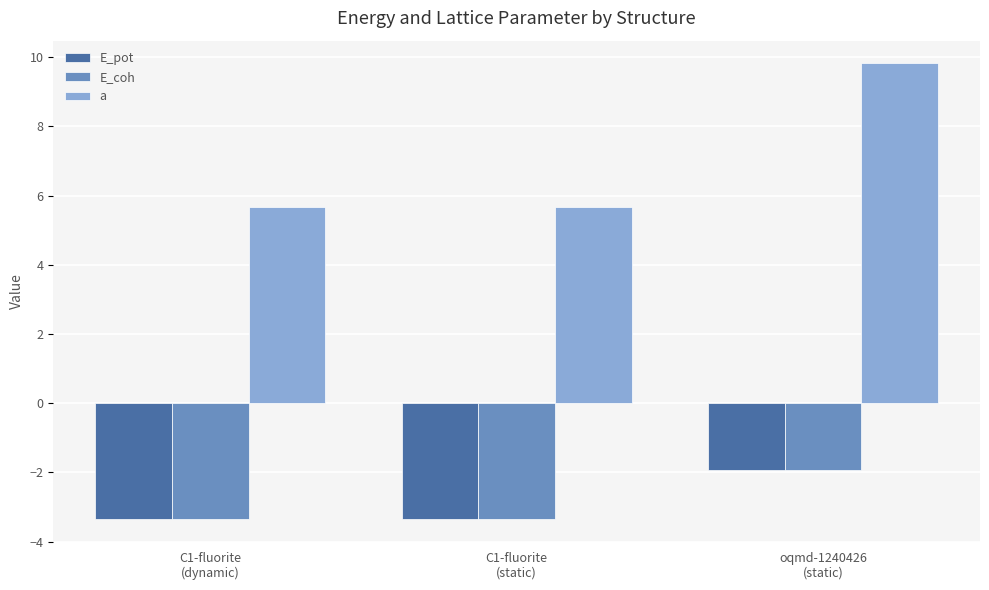

The a series shows 5.7 at C1-fluorite
(dynamic). True or false?

True